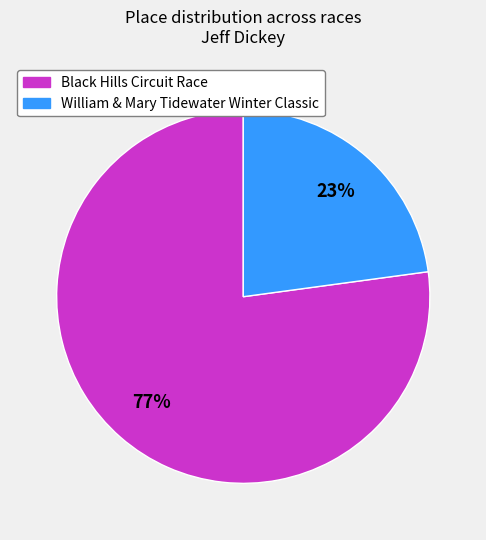

What is the largest slice in the pie chart?

Black Hills Circuit Race